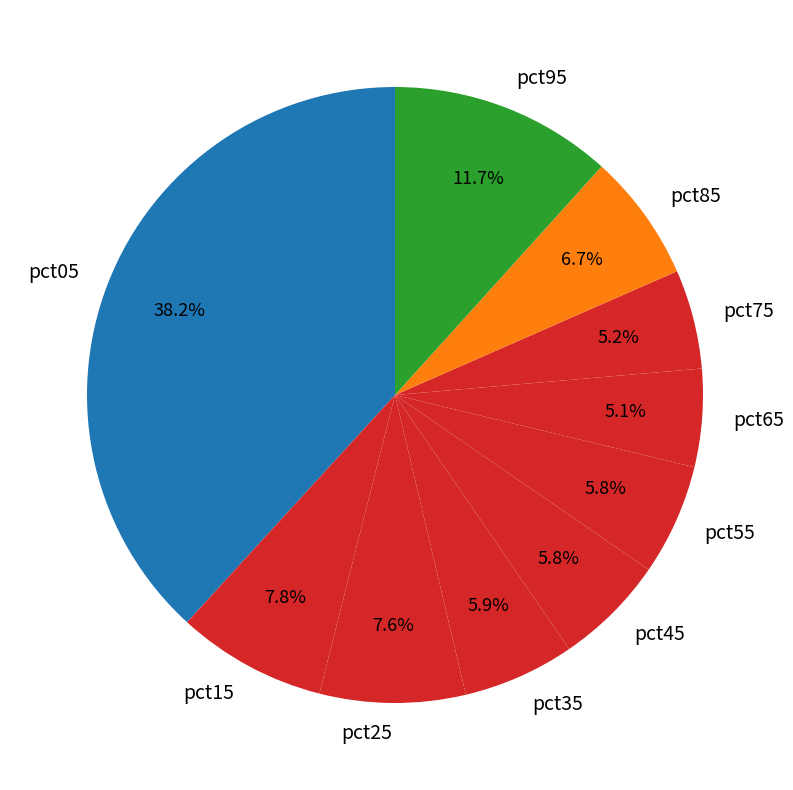

To the nearest percent, what is the combined percentage of pct45 and pct85?

13%